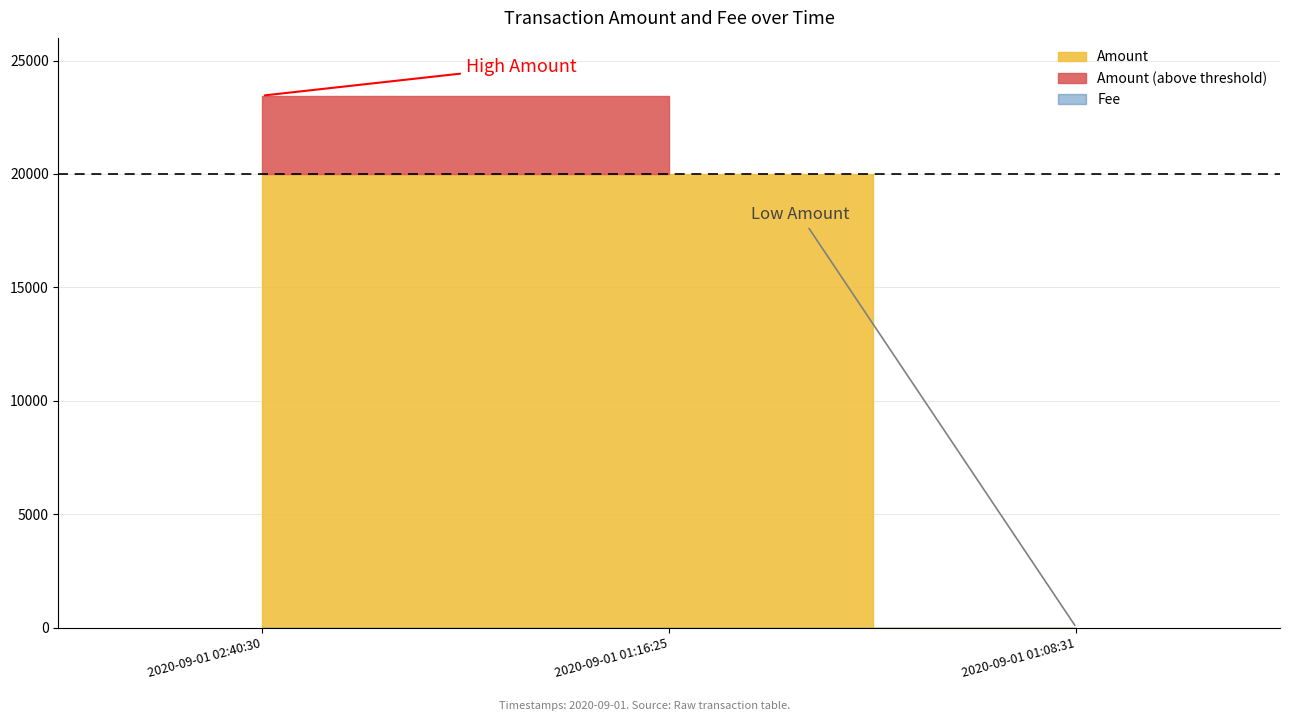

What position from the right is 2020-09-01 02:40:30?

3